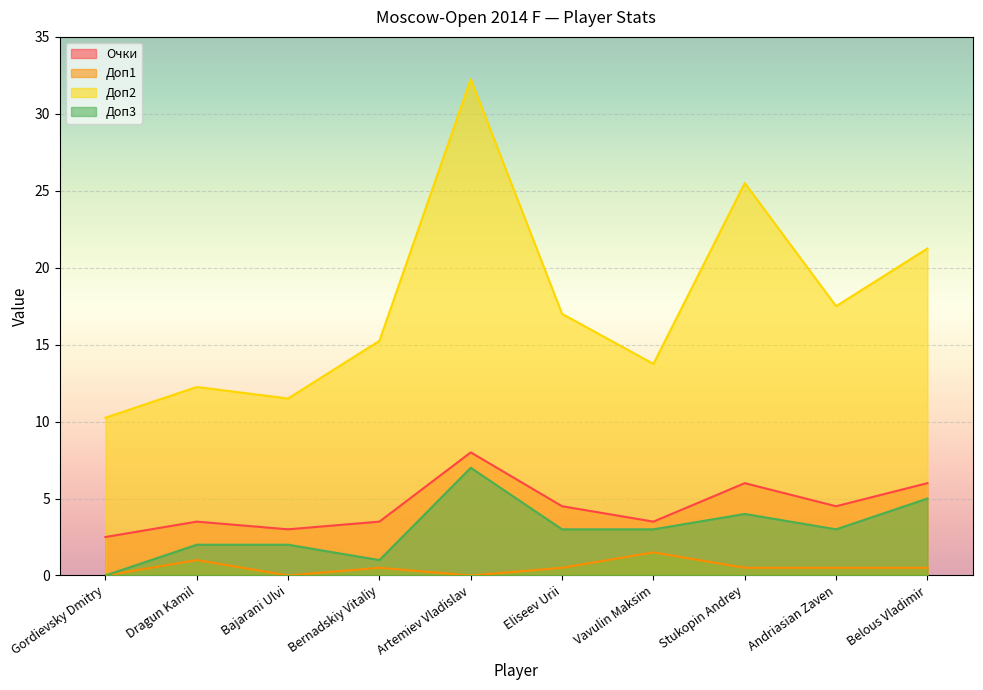

True or false: Доп1 and Доп2 cross at least once.

False